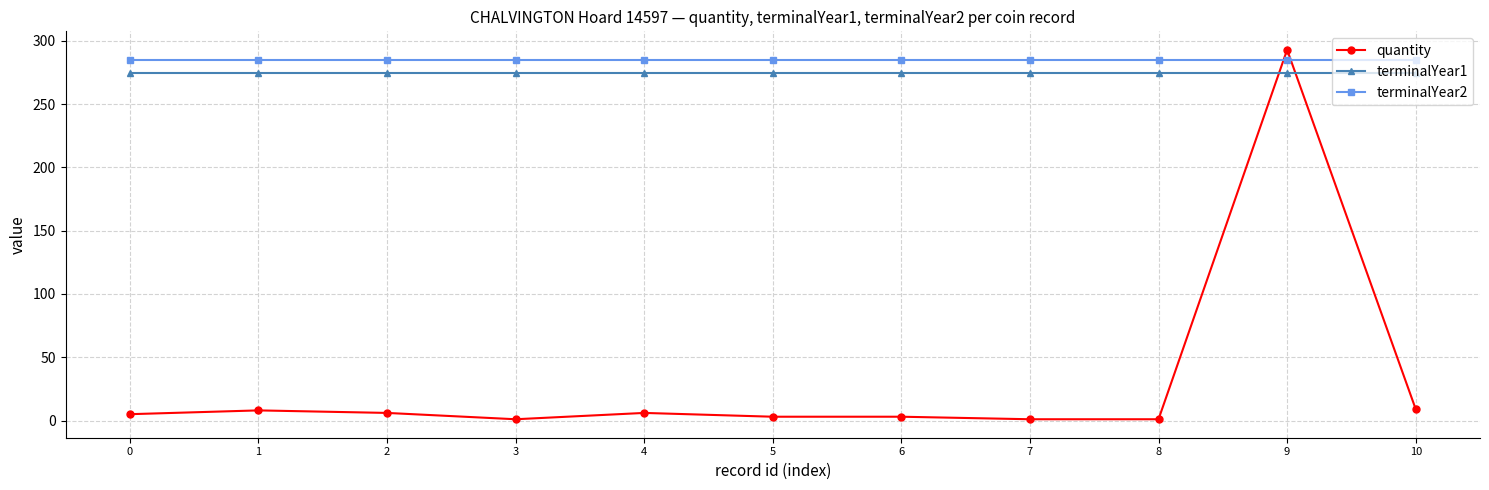

What is the sum of all quantity values?

336